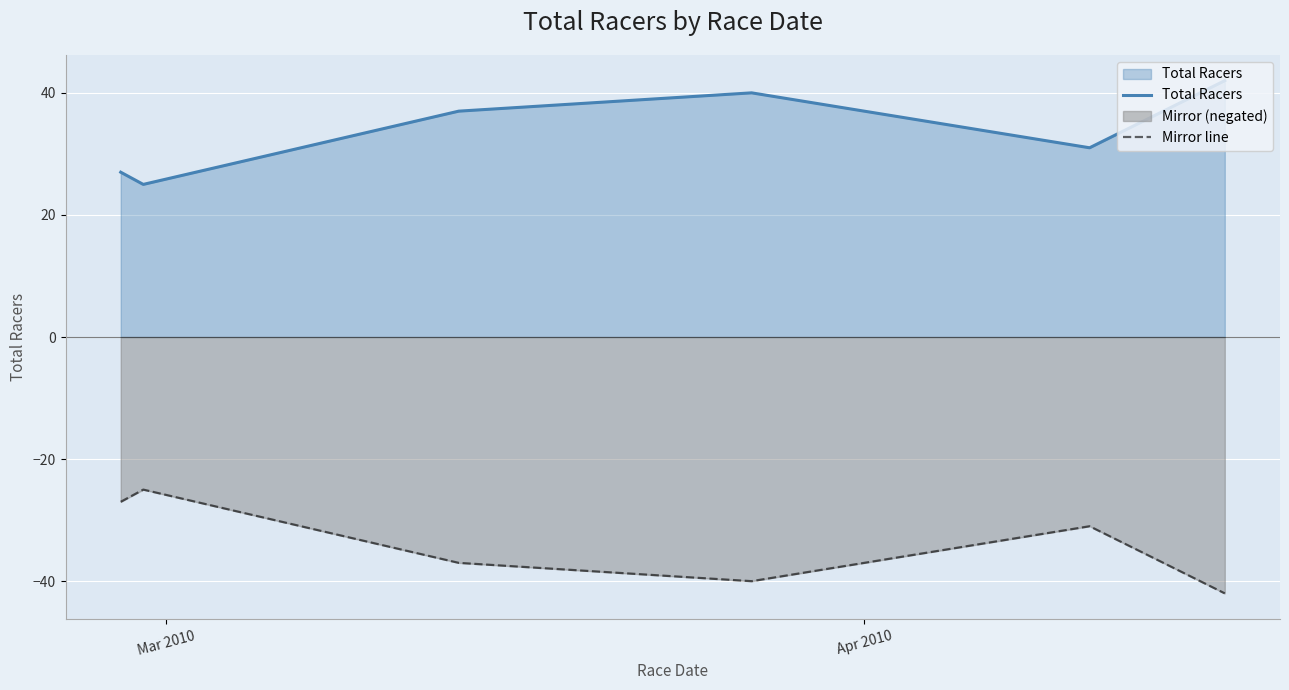

In Mirror line, how many points are lower than both neighbors (excluding endpoints)?

1